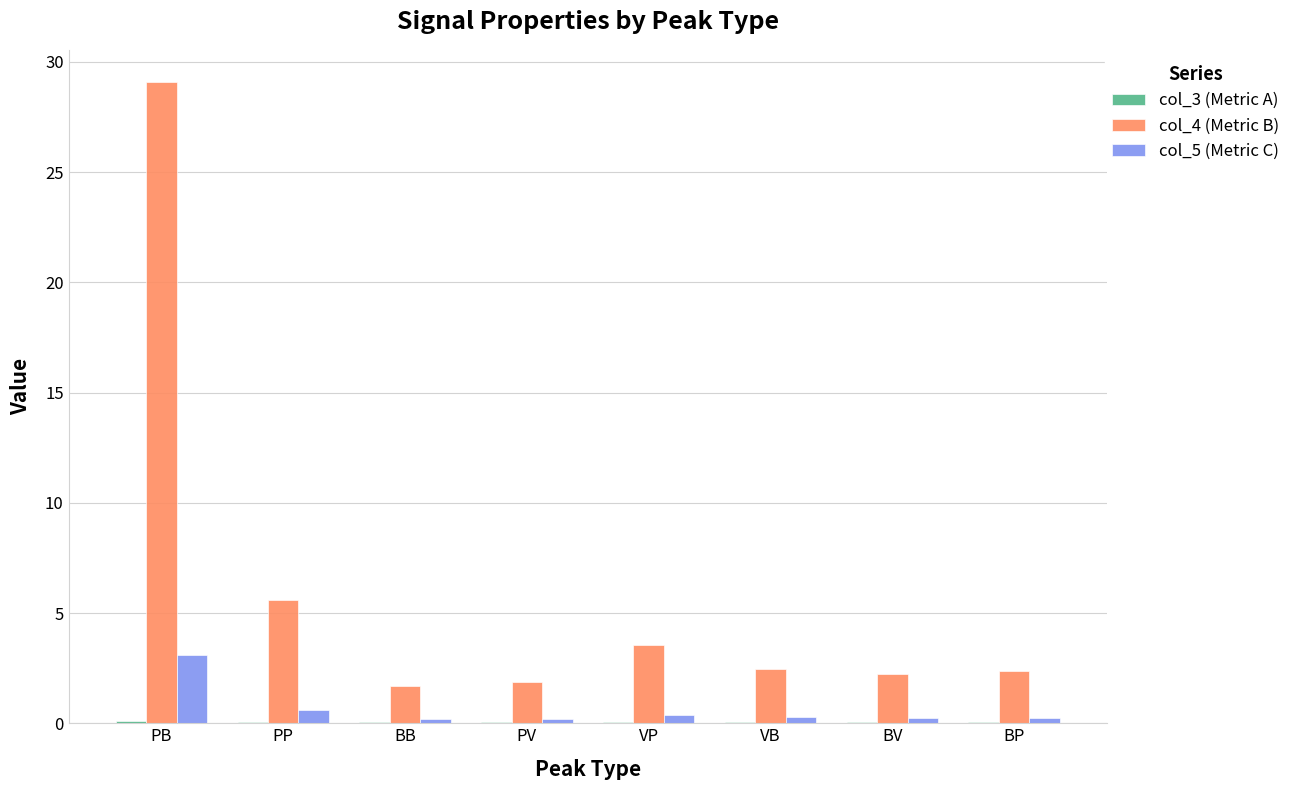

What is the sum of all col_4 (Metric B) values?

48.9